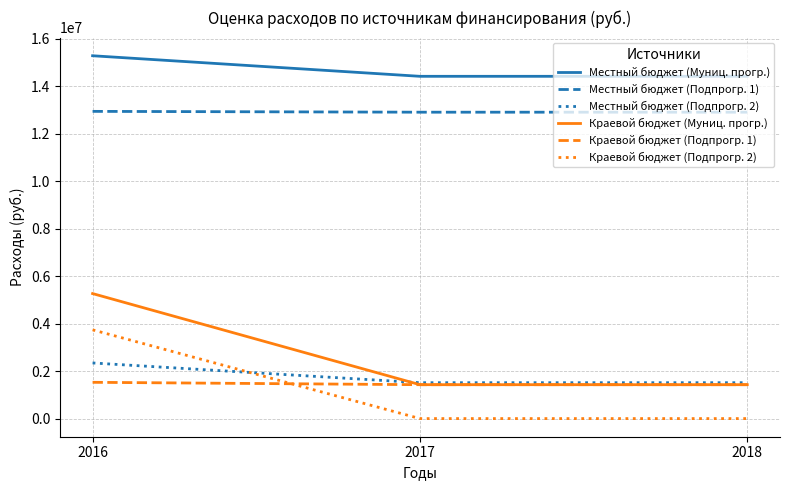

List the series in order of their peak value, lowest first.

Краевой бюджет (Подпрогр. 1), Местный бюджет (Подпрогр. 2), Краевой бюджет (Подпрогр. 2), Краевой бюджет (Муниц. прогр.), Местный бюджет (Подпрогр. 1), Местный бюджет (Муниц. прогр.)